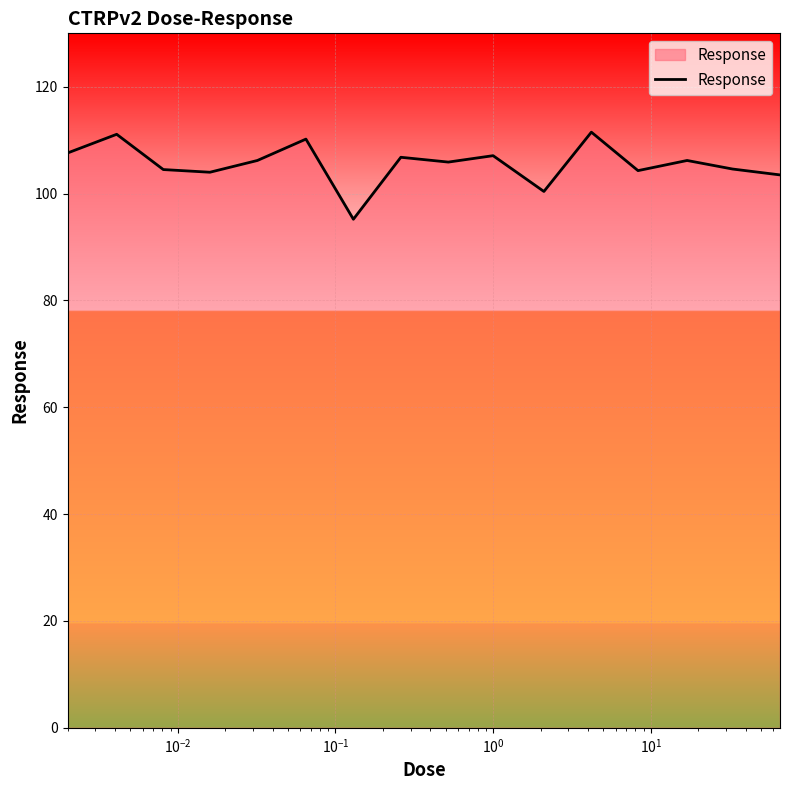

What is the greatest value displayed?

111.5